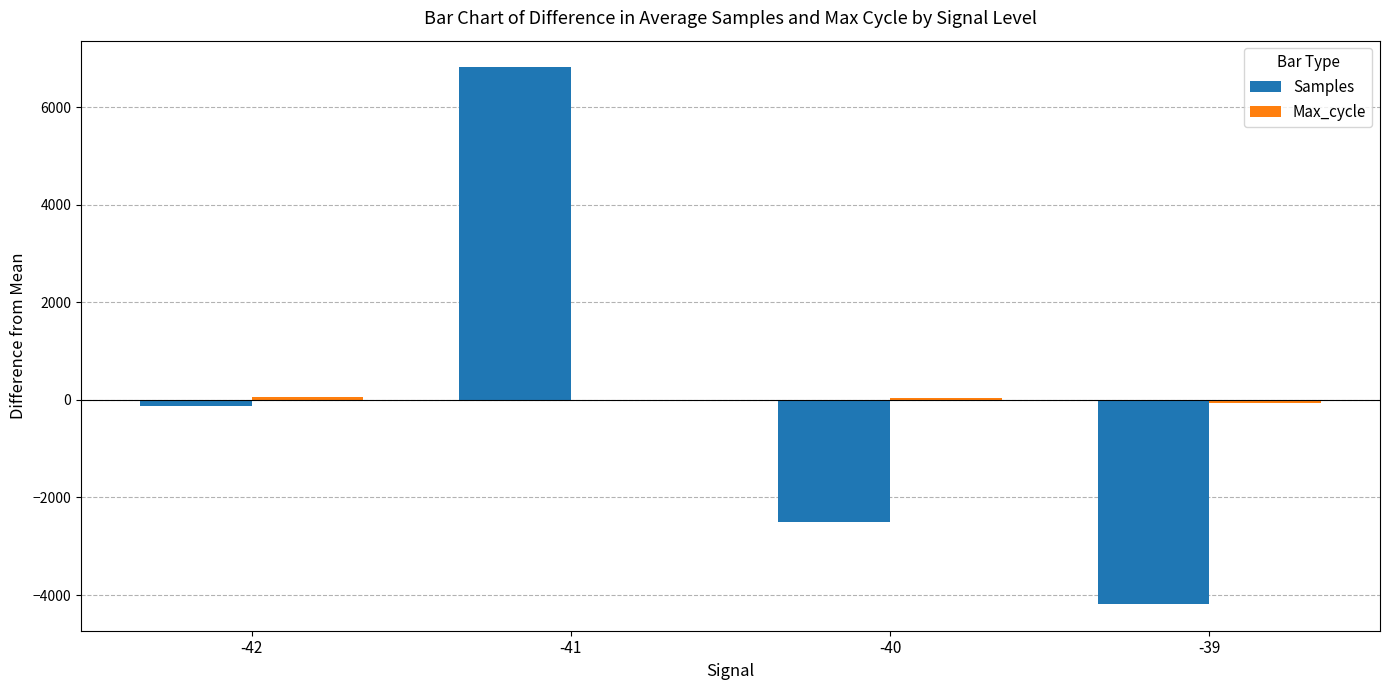

Which series changed the most between -41 and -40?

Samples